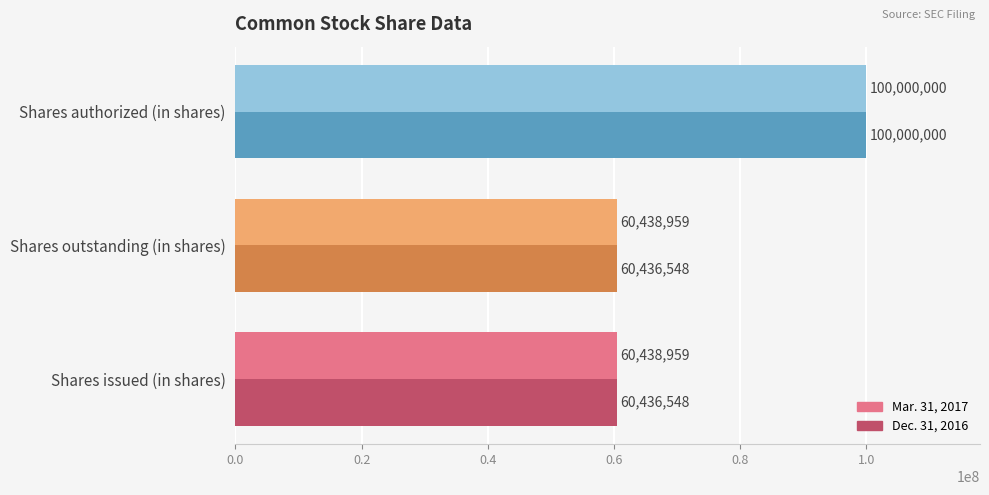

Rank the series by their average value, from lowest to highest.

Dec. 31, 2016, Mar. 31, 2017